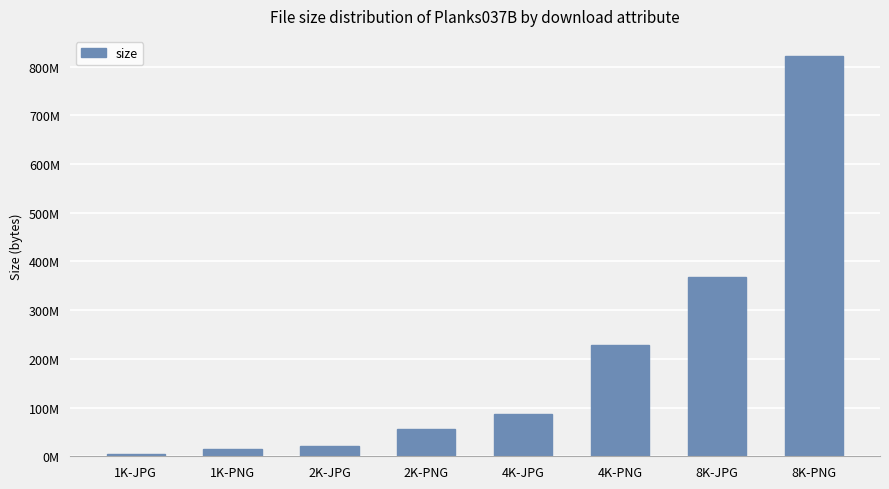

Reading left to right, what are all the values shown in this chart?

5482465	14282317	20126843	55903321	87078846	229289249	368409146	821790828